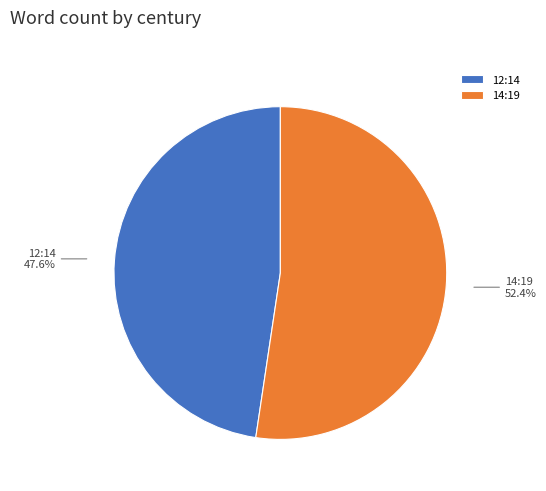

Count the number of slices in the pie.

2